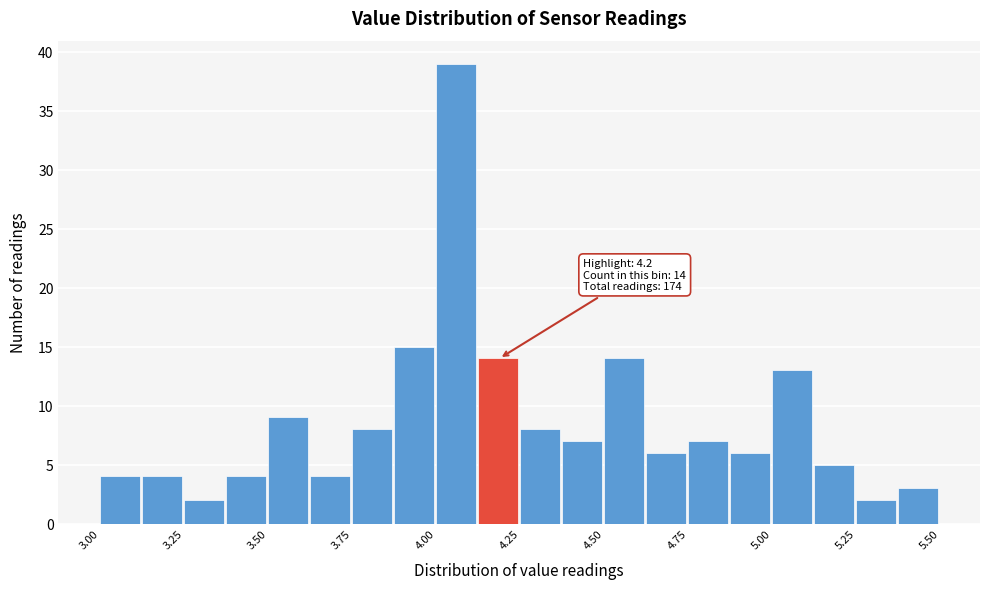

Read against the x-axis, roughly where is the centre of the tallest bar?

4.05